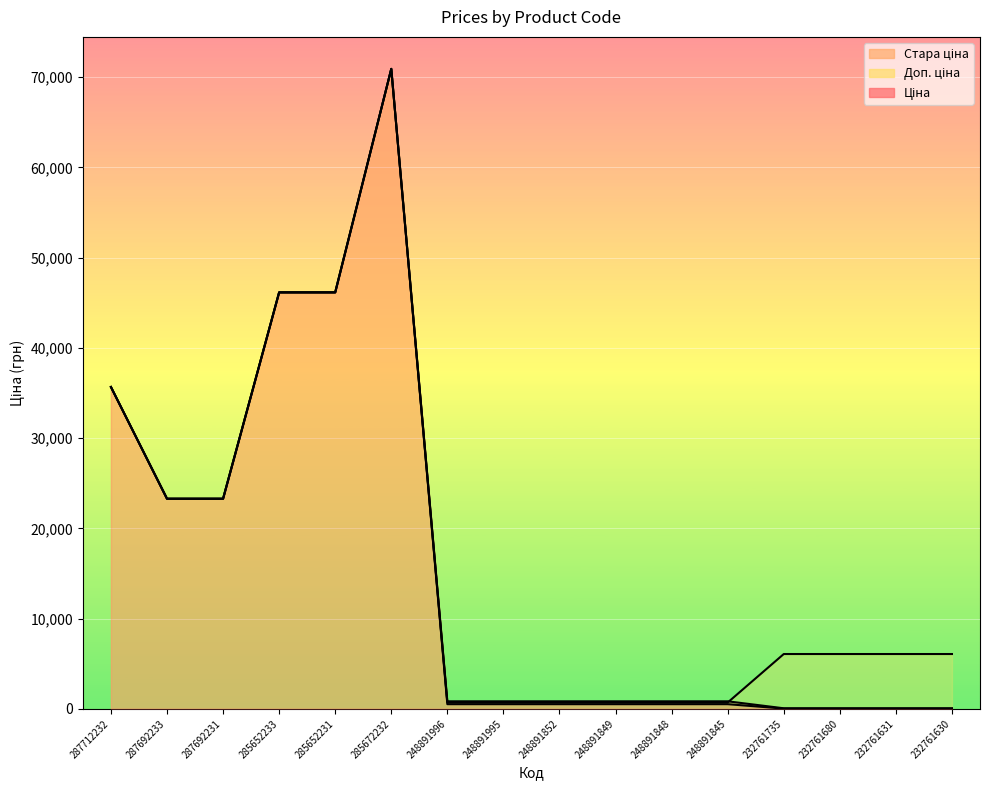

What is the difference between the second highest and second lowest values in the Ціна series?

46117.0